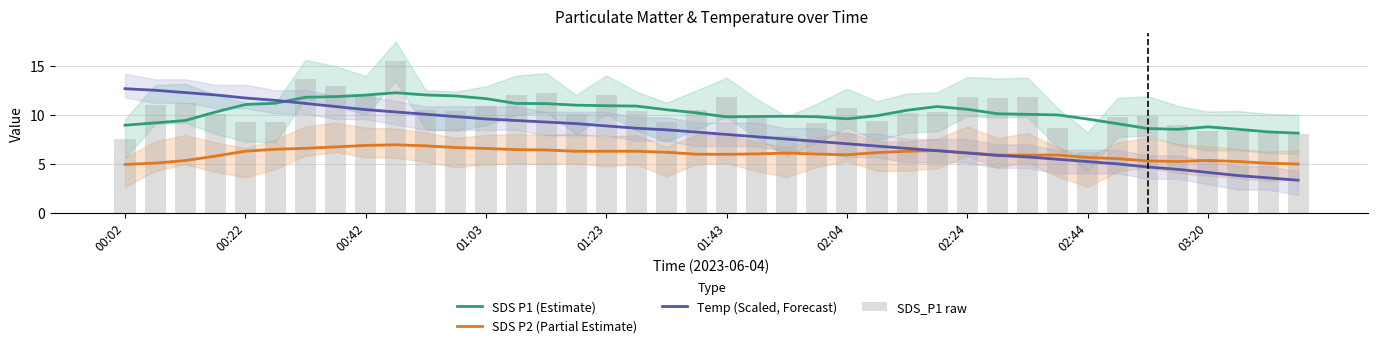

What are all the series names shown in the legend?

SDS P1 (Estimate), SDS P2 (Partial Estimate), Temp (Scaled, Forecast), SDS_P1 raw